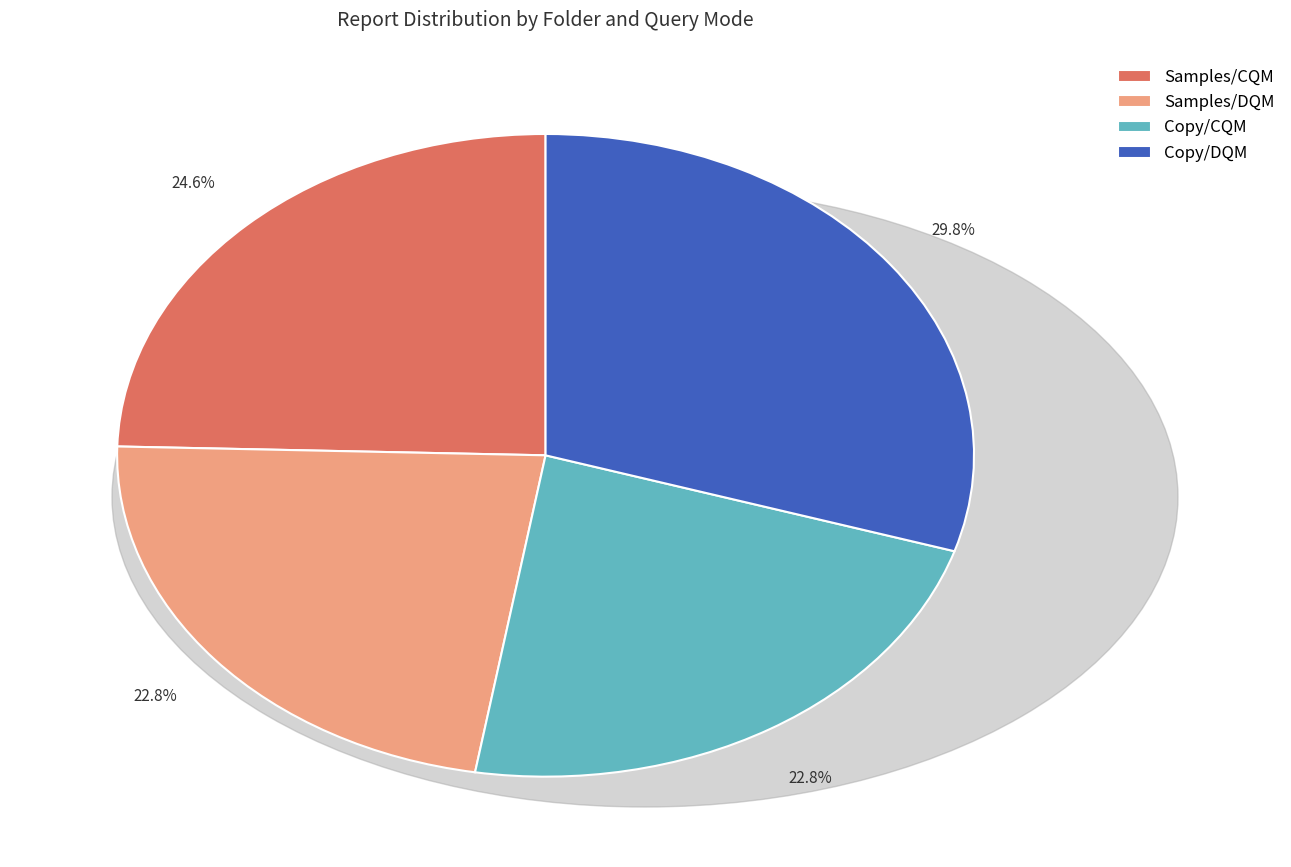

To the nearest percent, what portion does Samples/DQM represent?

23%